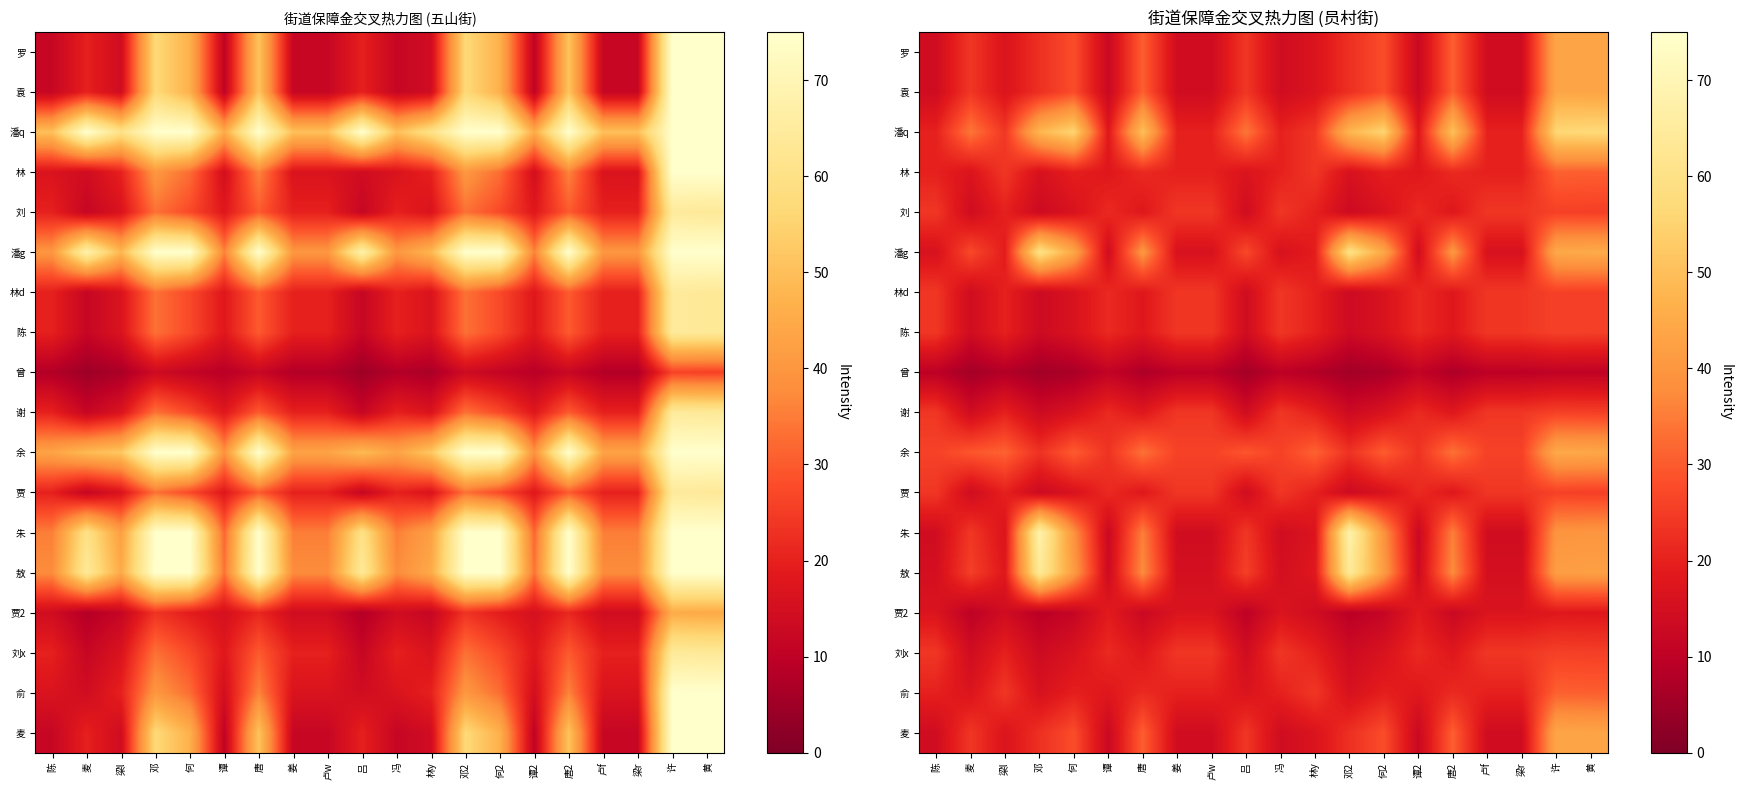

Count the number of categories in the chart.

20